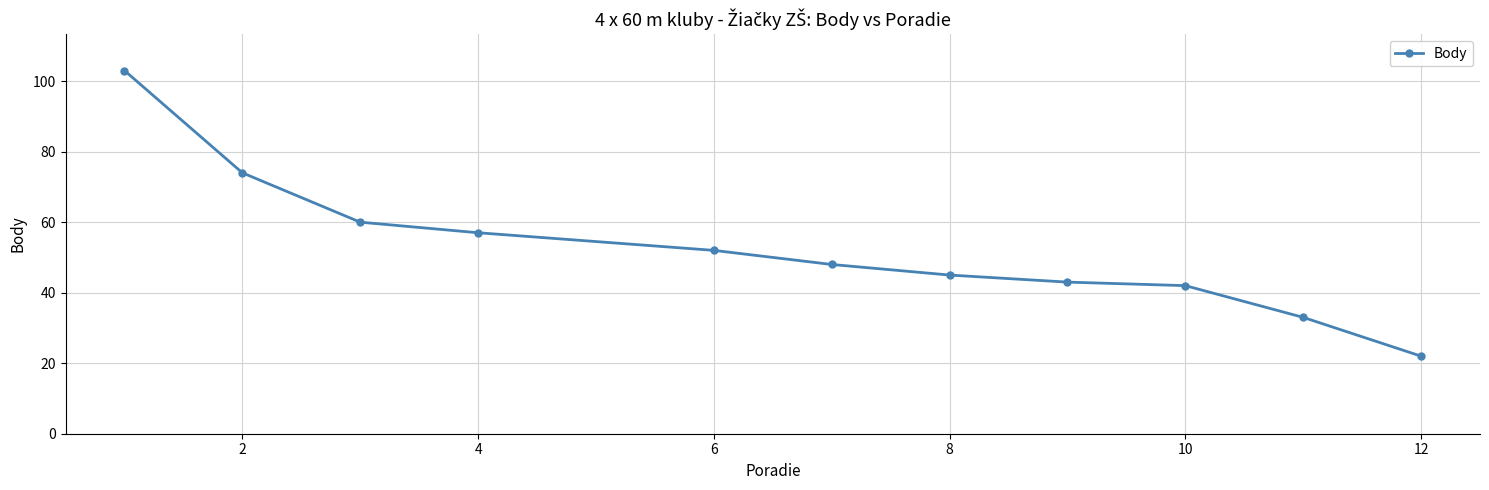

True or false: the data has more than 2 interior local peaks.

False